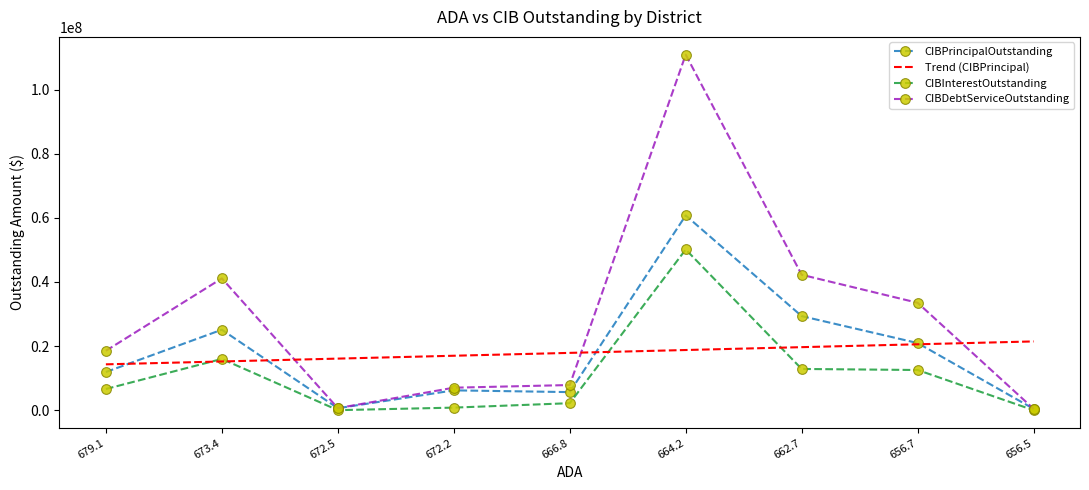

True or false: CIBPrincipalOutstanding and Trend (CIBPrincipal) intersect in this chart.

True